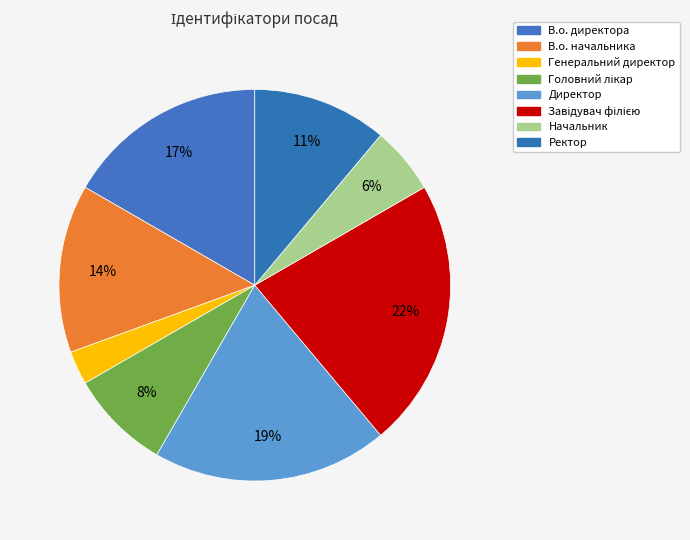

To the nearest percent, what is the average slice percentage?

12%